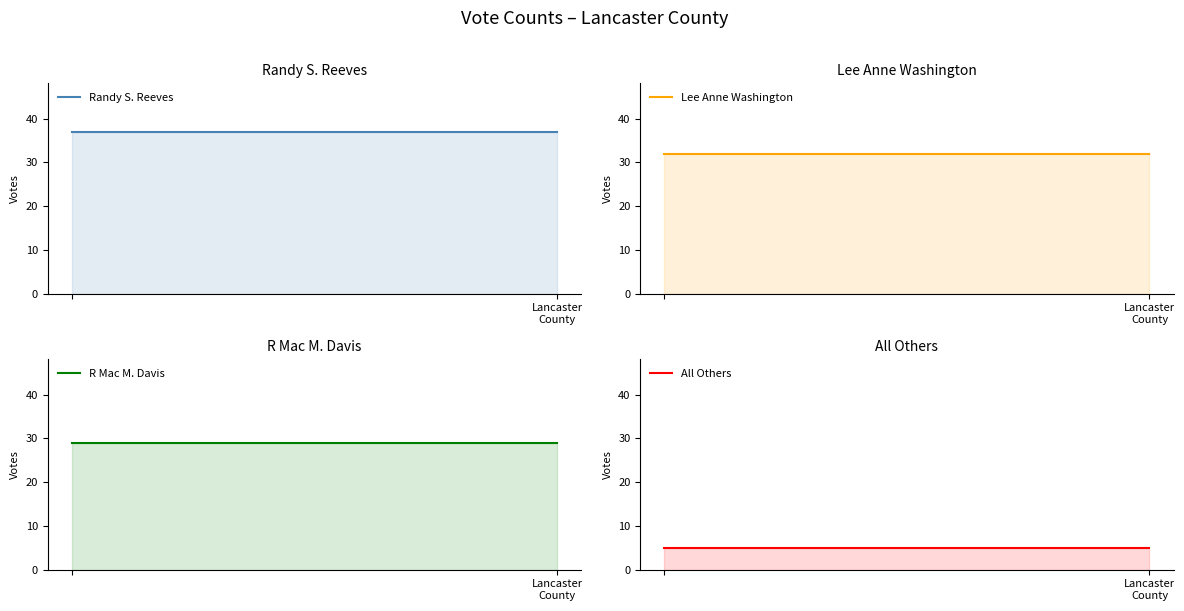

What position from the left is Lancaster County?

2